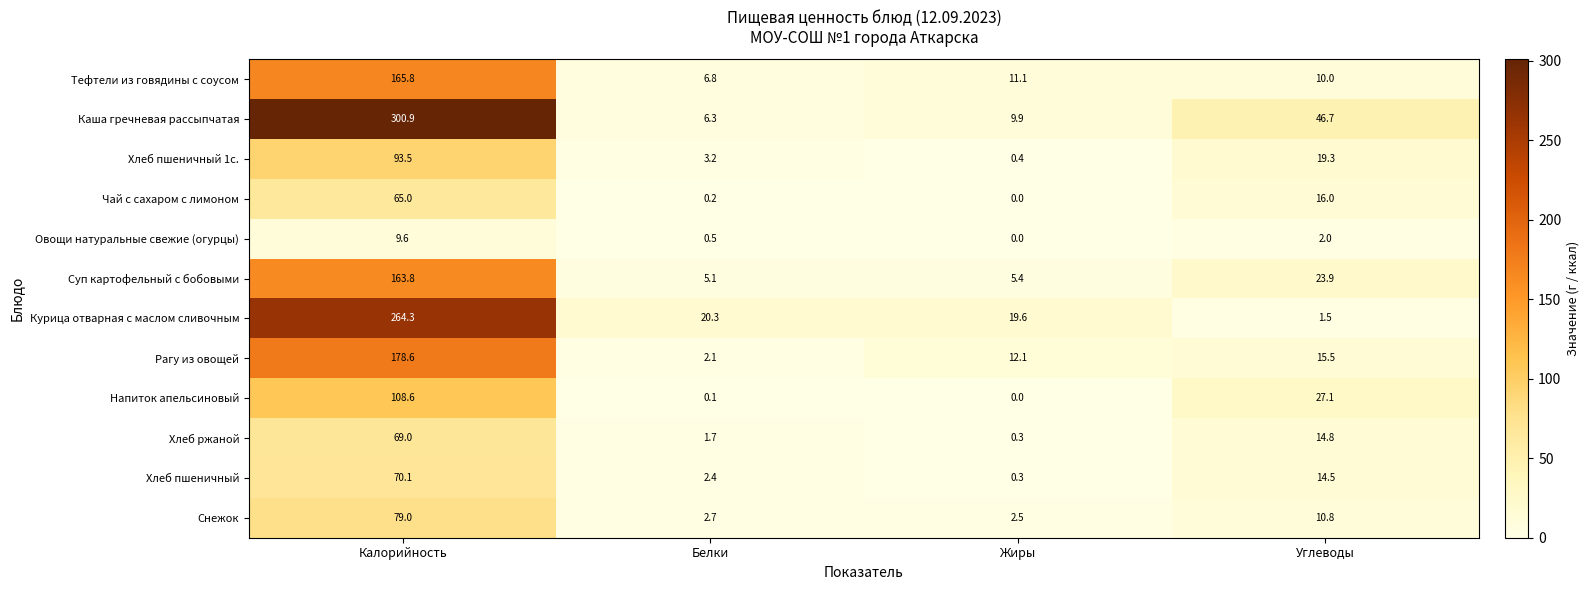

What is the greatest value displayed?

300.9